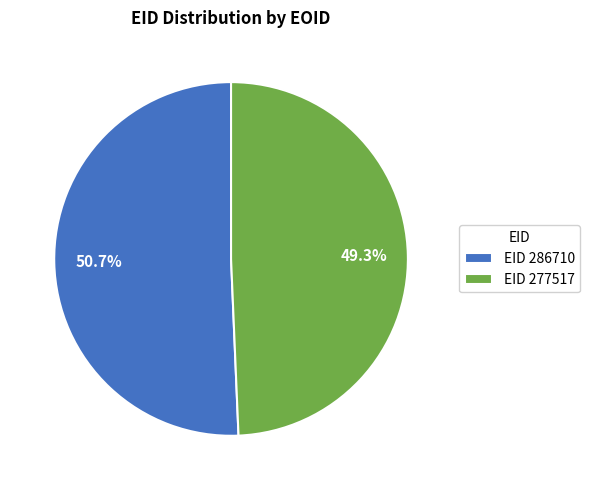

Which category has the biggest portion of the pie?

EID 286710